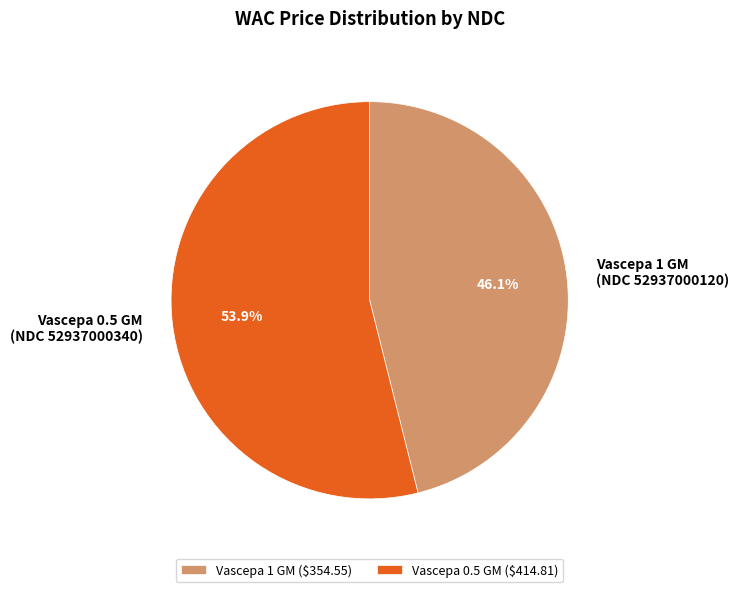

What percentage do Vascepa 1 GM (NDC 52937000120) and Vascepa 0.5 GM (NDC 52937000340) together represent?

100.0%